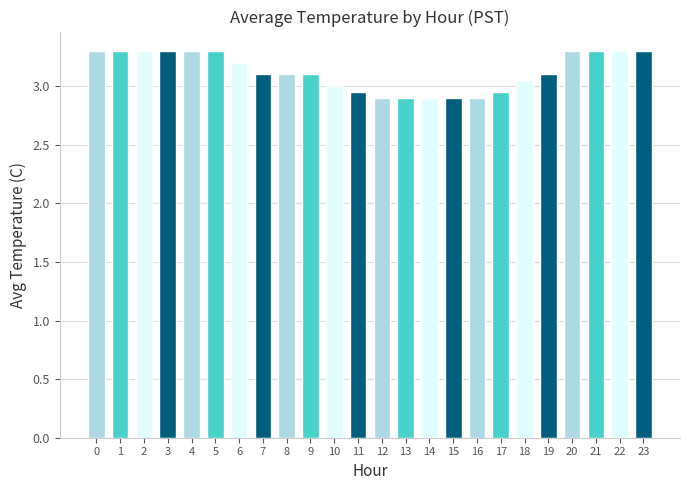

What is the minimum value shown in the chart?

2.9